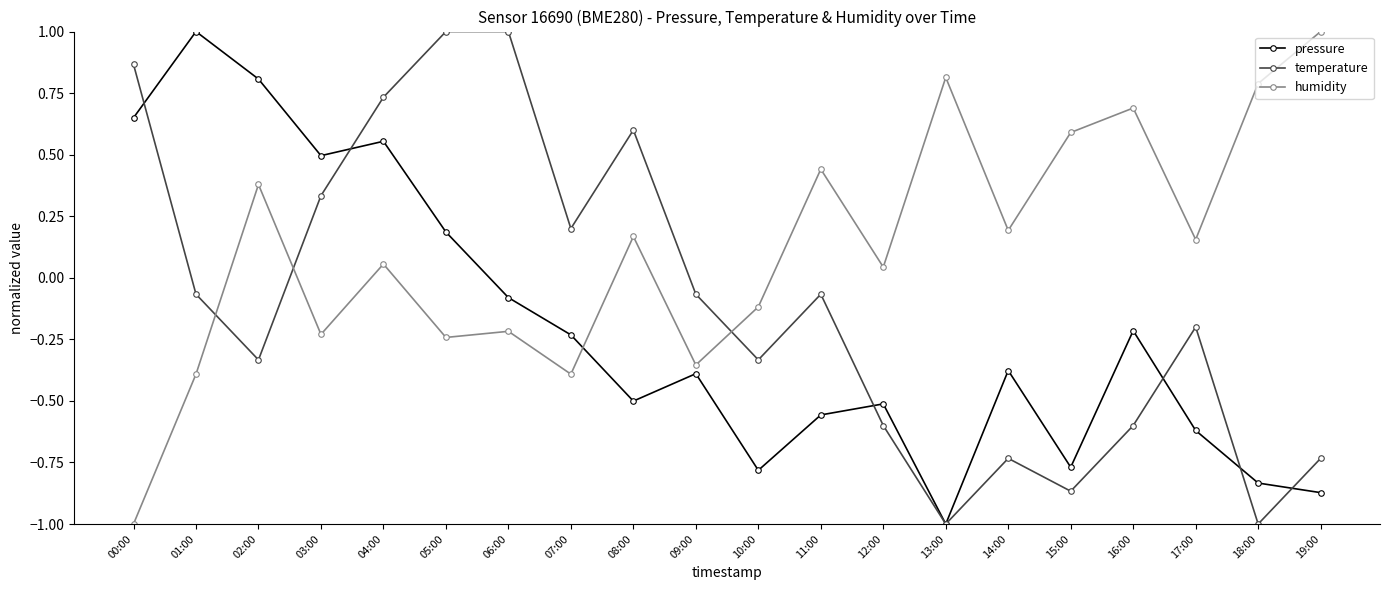

After their last crossing, which series has the higher values: humidity or pressure?

humidity